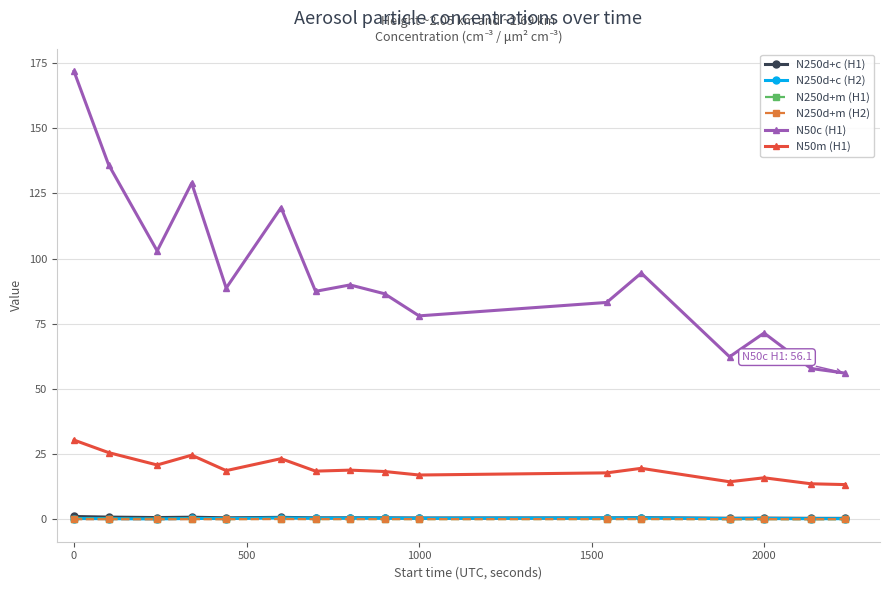

True or false: N250d+m (H2) has more than 2 points higher than both neighbors.

True